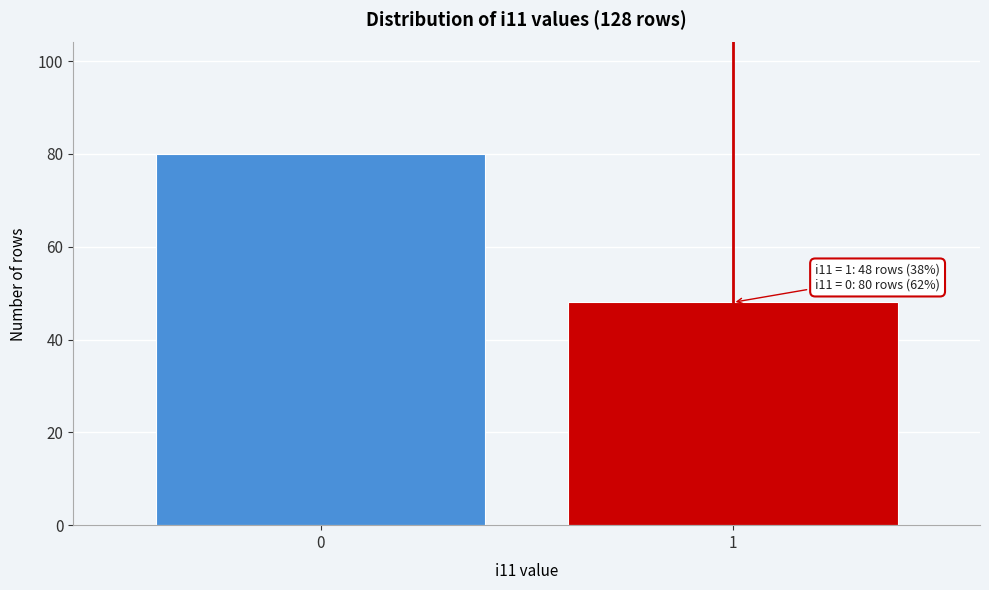

Reading right to left, transcribe all the data shown in this chart.

1=48	0=80